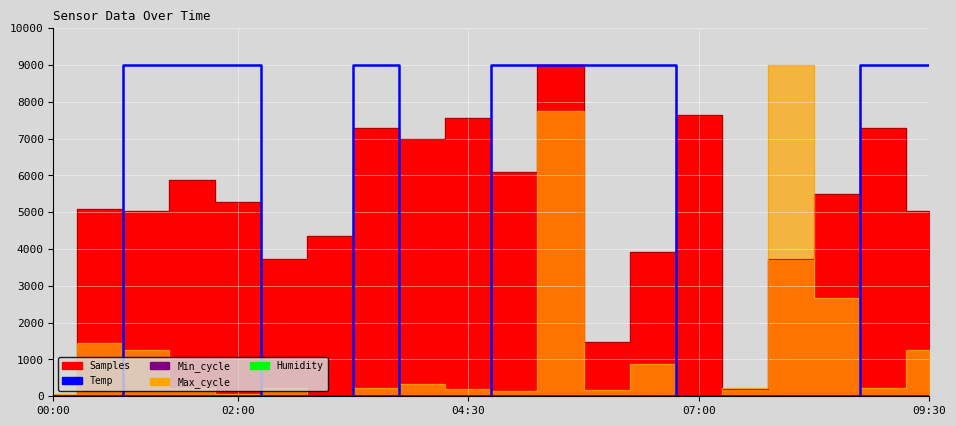

Rank the series at 6 from lowest to highest value.

Humidity, Temp, Min_cycle